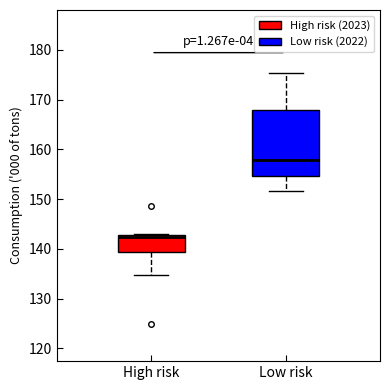

Which box has the highest median line?

Low risk